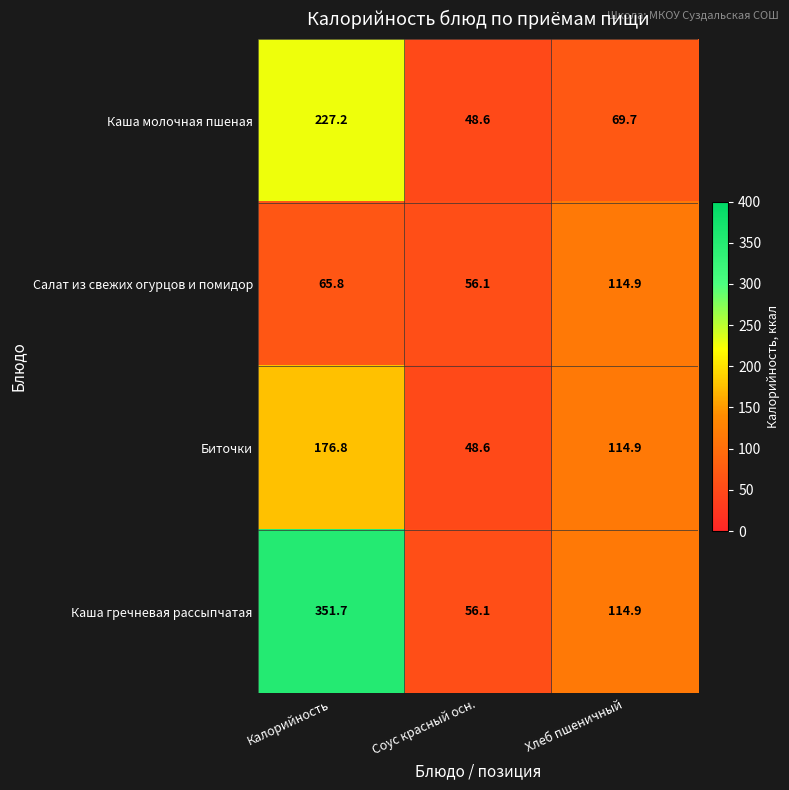

Rank the categories by Биточки value from lowest to highest.

Соус красный осн., Хлеб пшеничный, Калорийность